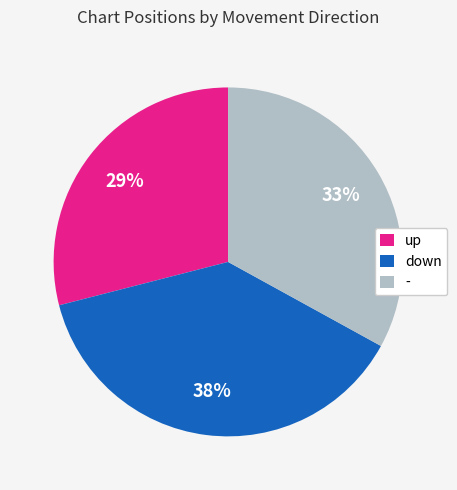

Is it true that up is 29% of the pie?

True